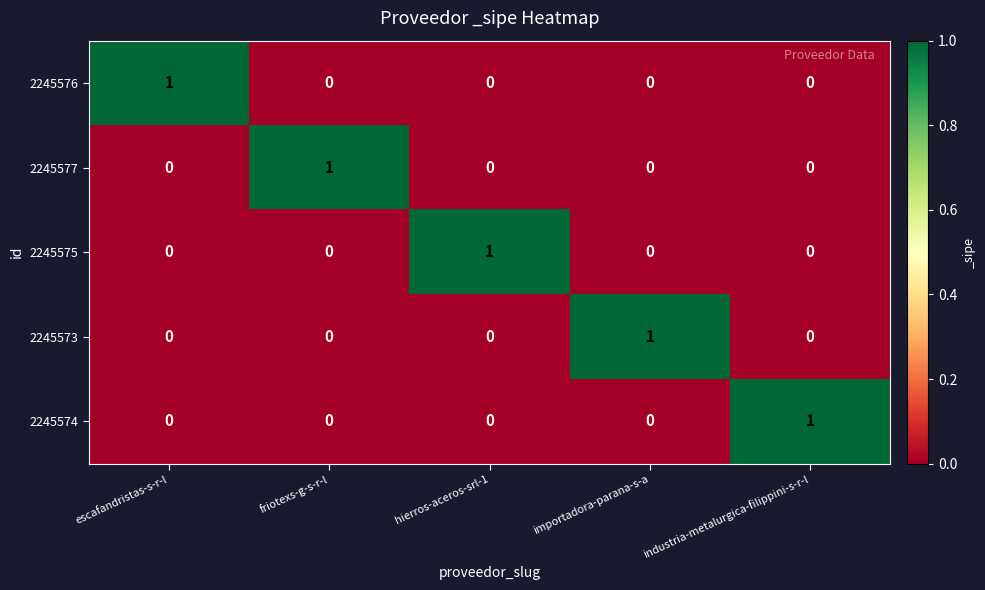

What is the spread (max minus min) of values at industria-metalurgica-filippini-s-r-l?

1